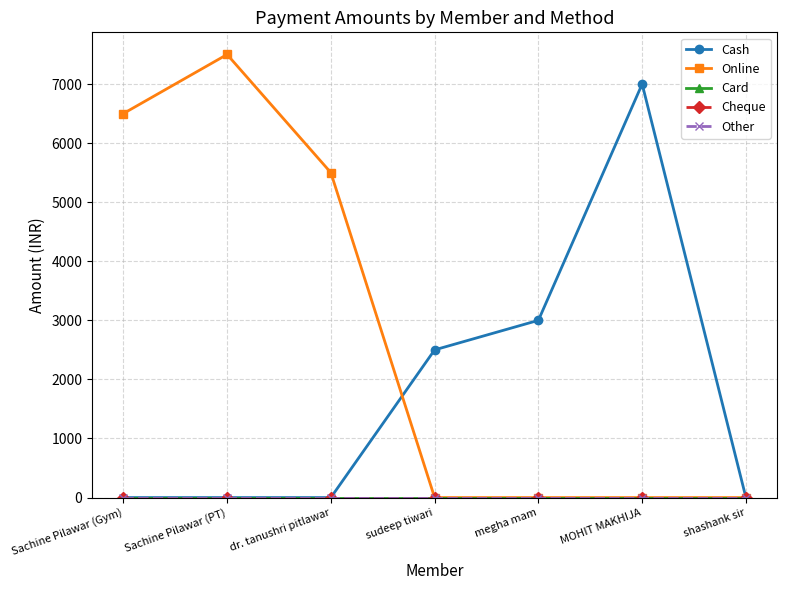

Does the chart have visible grid lines?

Yes